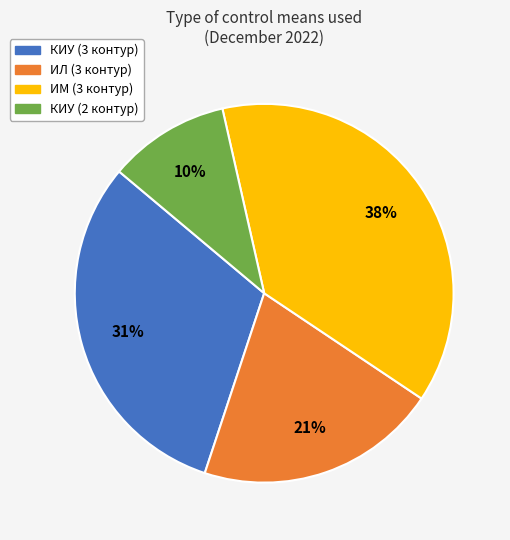

To the nearest percent, what is the average slice percentage?

25%